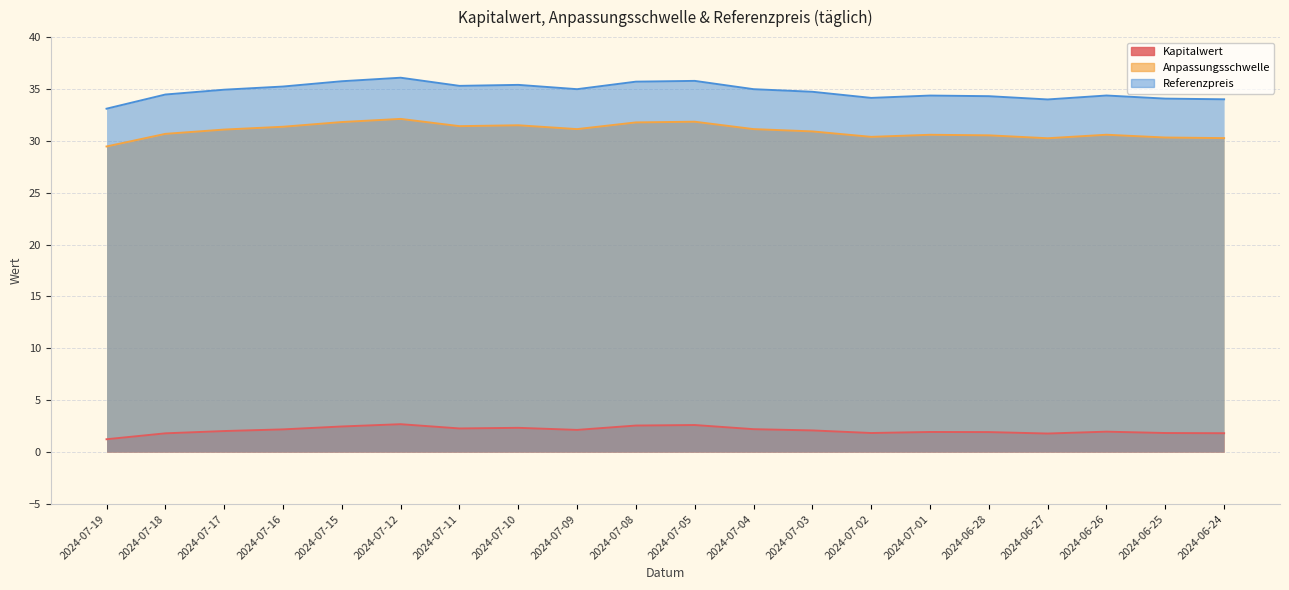

What is the difference between the maximum and second lowest values in the Kapitalwert series?

0.9